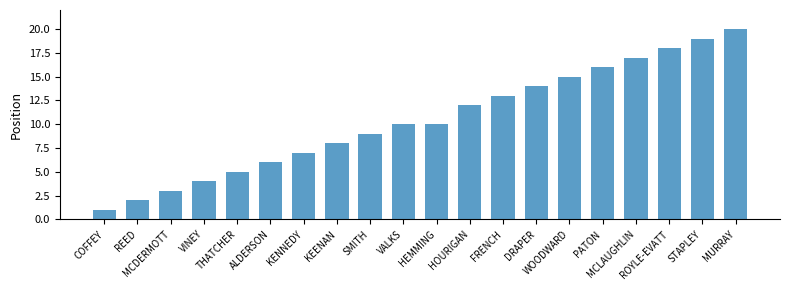

What is the difference between the second highest and second lowest values?

17